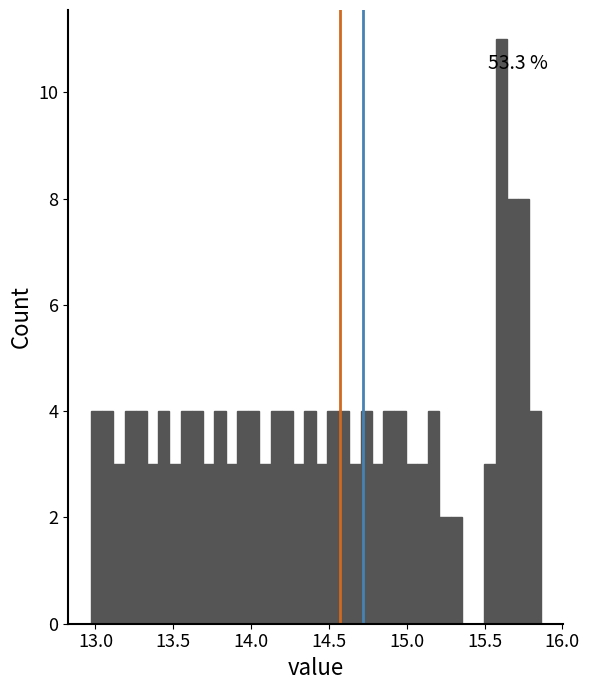

Around what value on the x-axis is the tallest bar? Give the approximate position of its centre, as read against the axis.

15.60